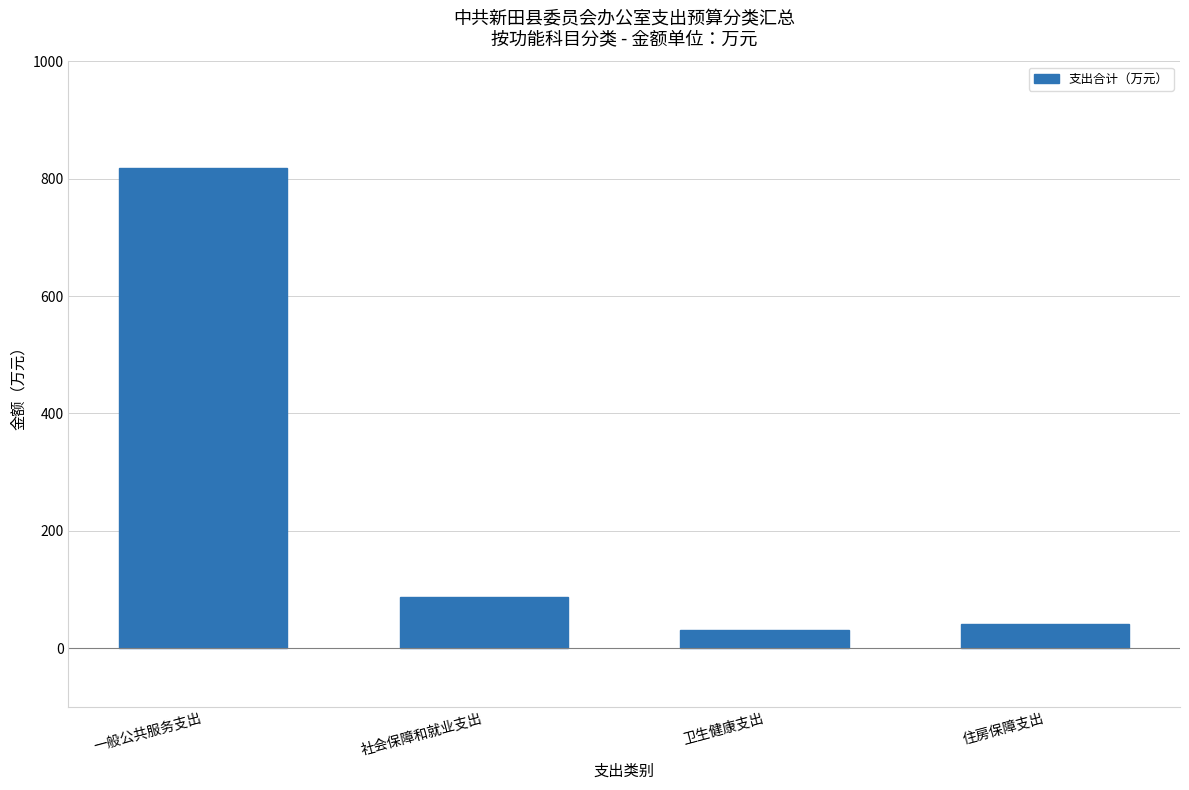

What is the greatest value displayed?

817.9